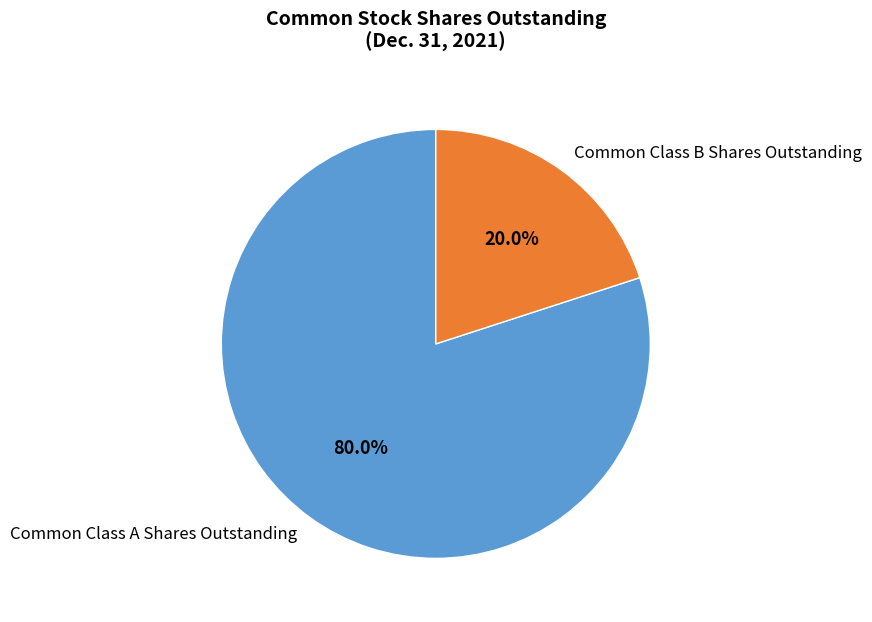

What is the total percentage of Common Class A Shares Outstanding and Common Class B Shares Outstanding?

100.0%